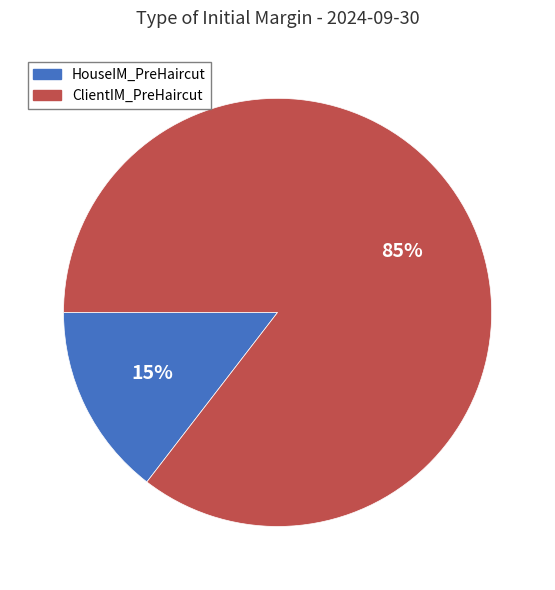

Combined, do HouseIM_PreHaircut and ClientIM_PreHaircut account for over 50%?

Yes